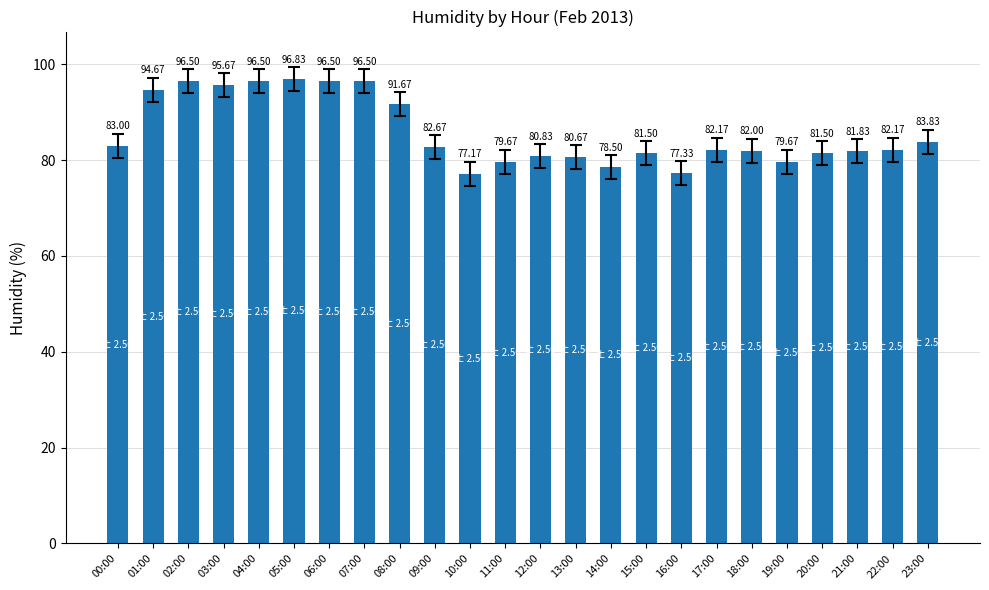

How many values are below 82?

10